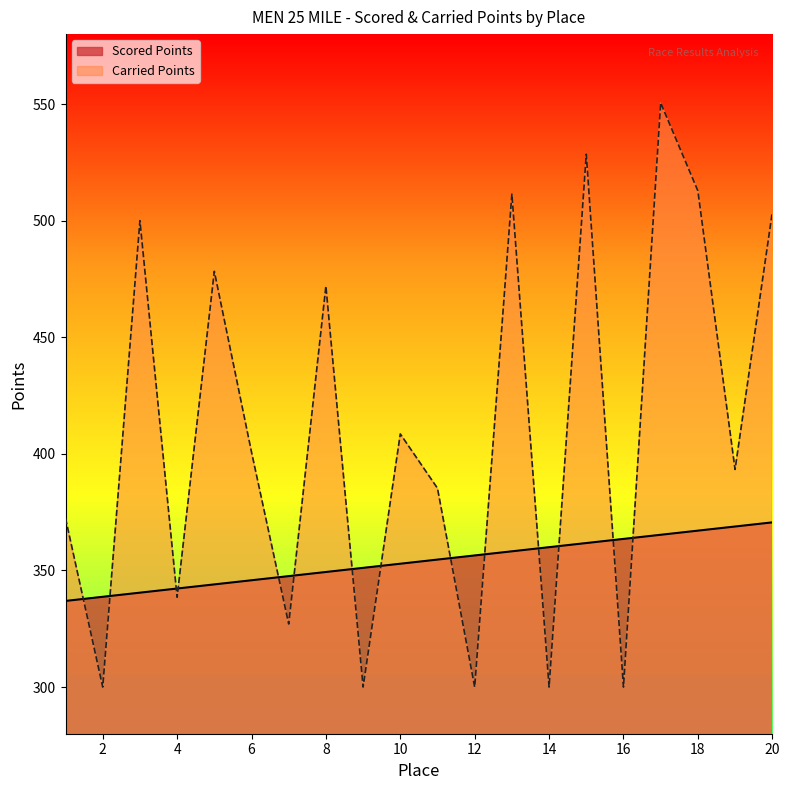

What are all the series names shown in the legend?

Scored Points, Carried Points